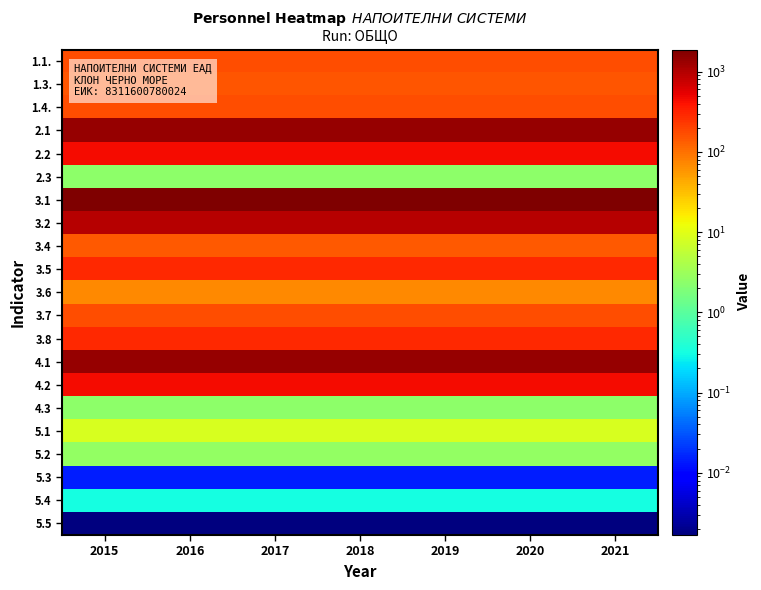

At which category is the sum across all series the highest?

2015